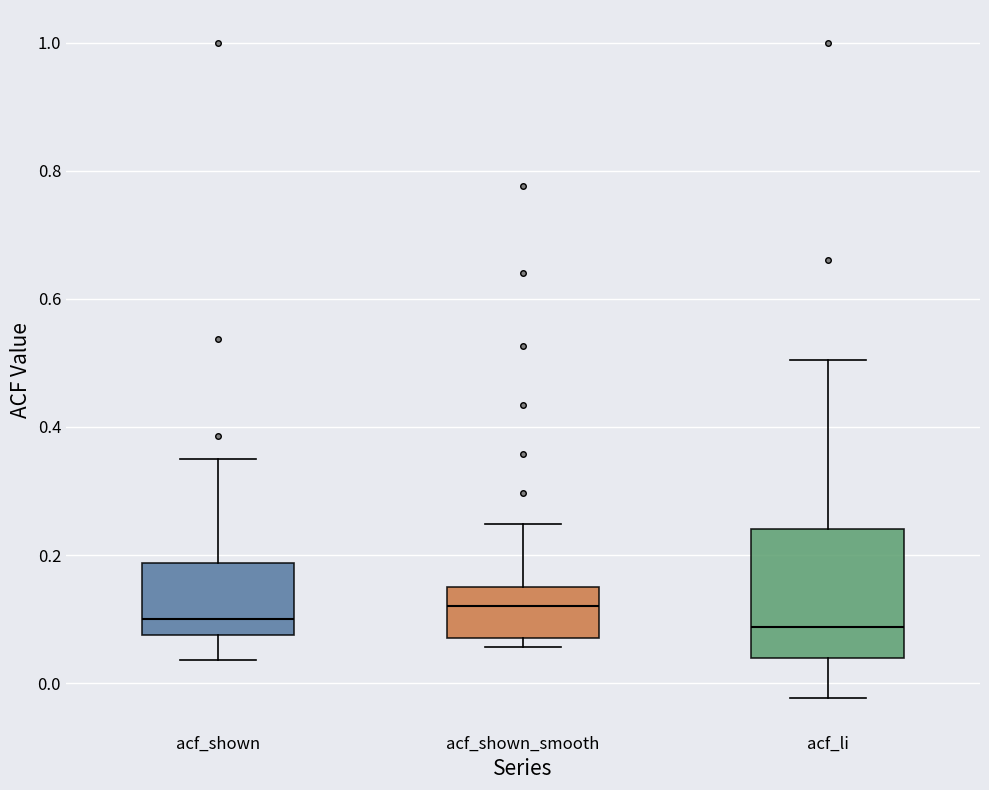

Reading left to right, transcribe this box plot: for each box, give where its median line is, the range the box spans, and where its two whiskers end, as read against the y-axis. The values are not printed on the chart, so give them approximately, as read against the axis.

acf_shown: median 0.10, box 0.08 to 0.18, whiskers 0.04 to 0.36
acf_shown_smooth: median 0.12, box 0.08 to 0.14, whiskers 0.06 to 0.24
acf_li: median 0.08, box 0.04 to 0.24, whiskers -0.02 to 0.50